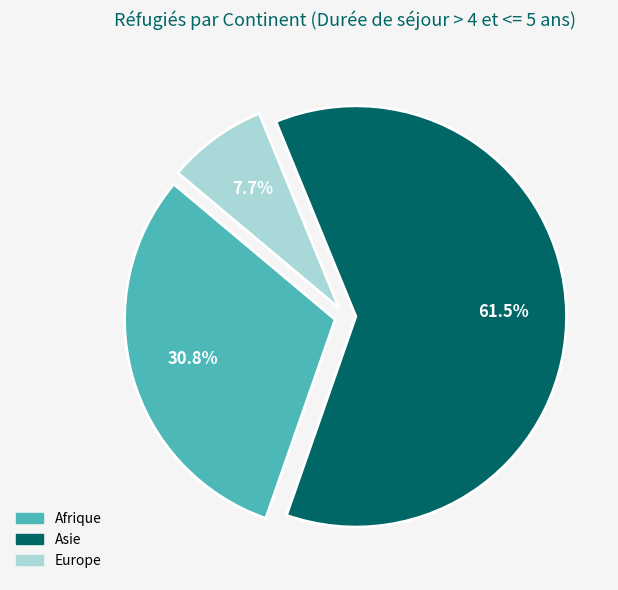

Is the sum of Europe and Afrique greater than half?

No